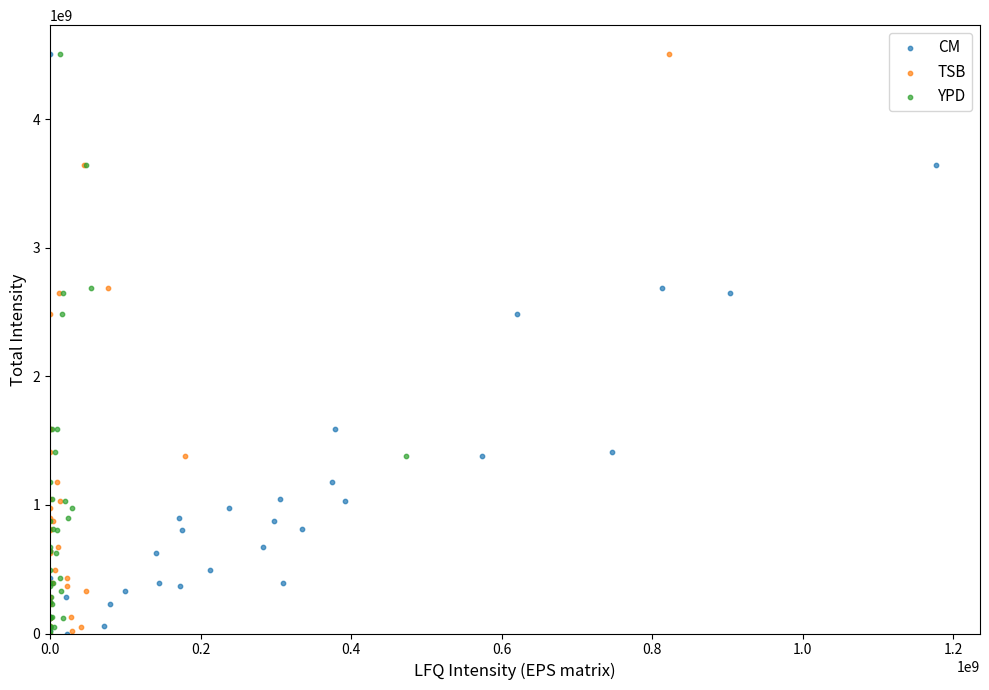

What are all the series names shown in the legend?

CM, TSB, YPD